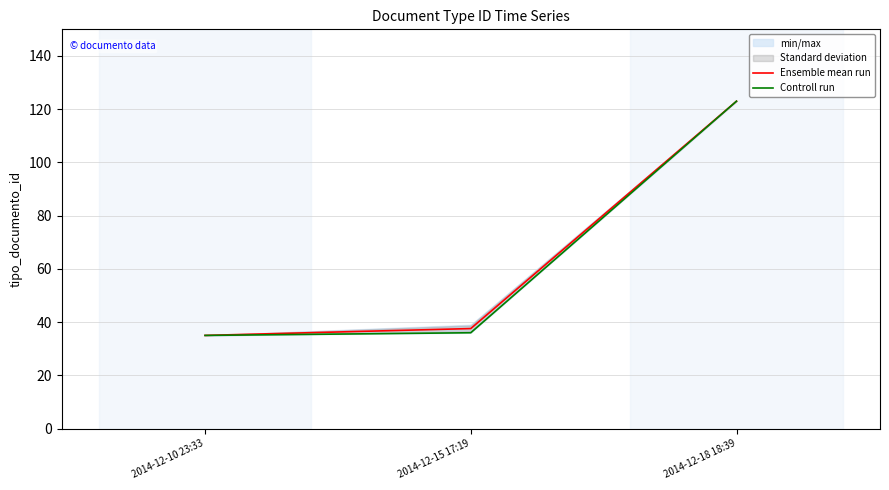

Rank the categories by Ensemble mean run value from lowest to highest.

2014-12-10 23:33, 2014-12-15 17:19, 2014-12-18 18:39